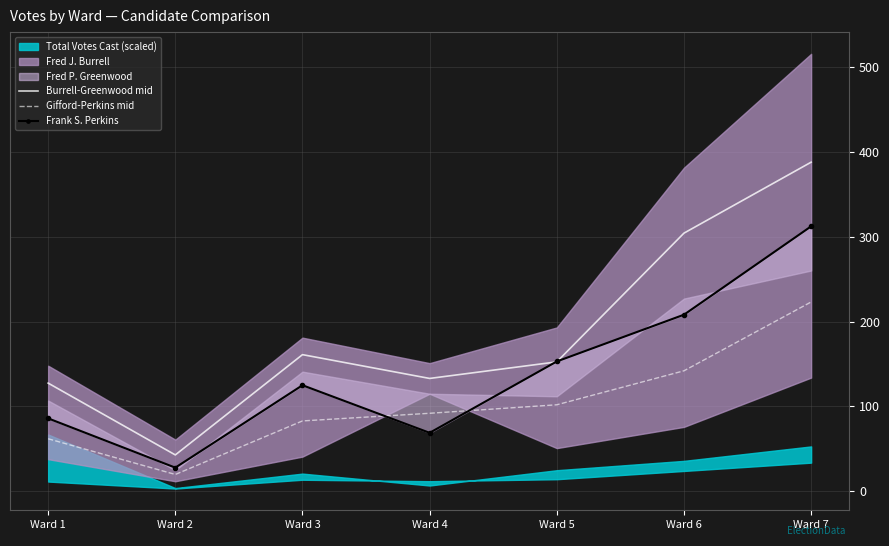

Which label corresponds to the smallest value in the chart?

Ward 2